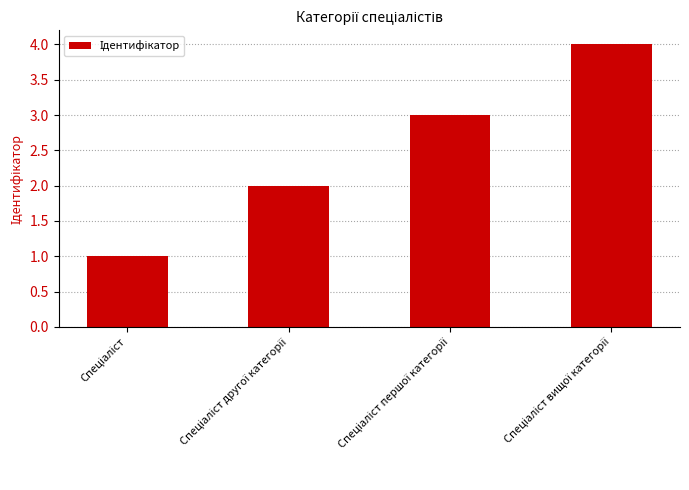

What is the difference between the maximum and minimum values?

3